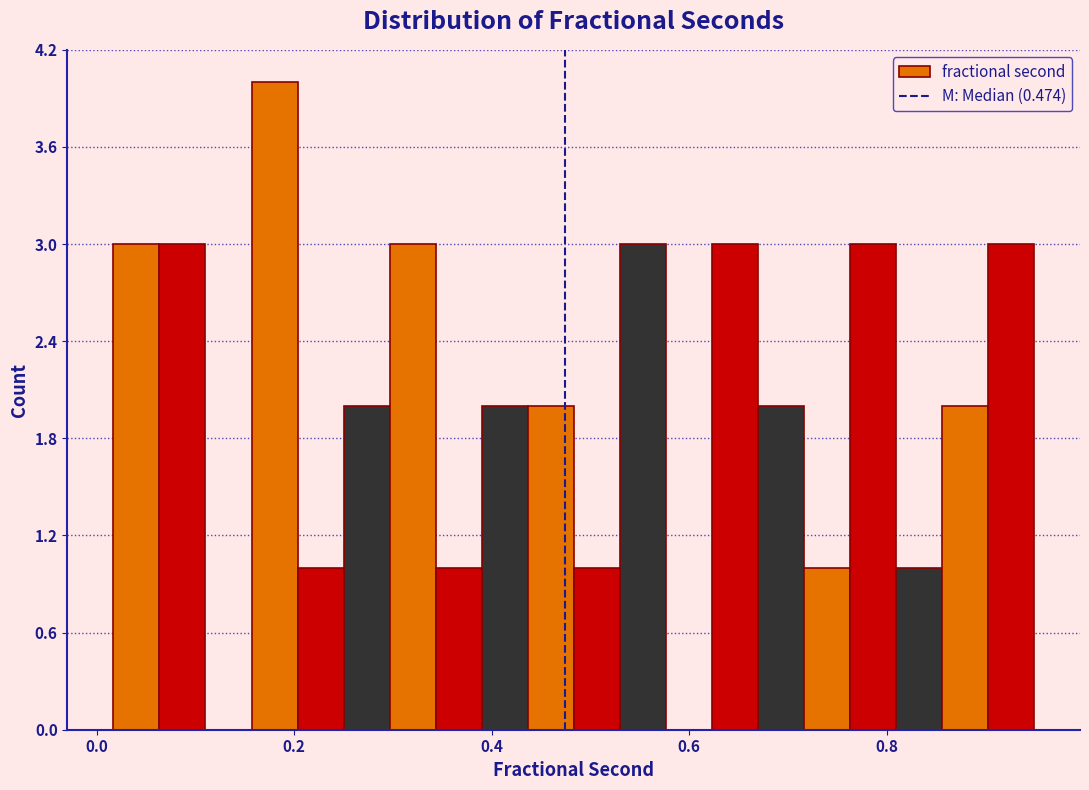

Read against the x-axis, roughly where is the centre of the tallest bar?

0.18